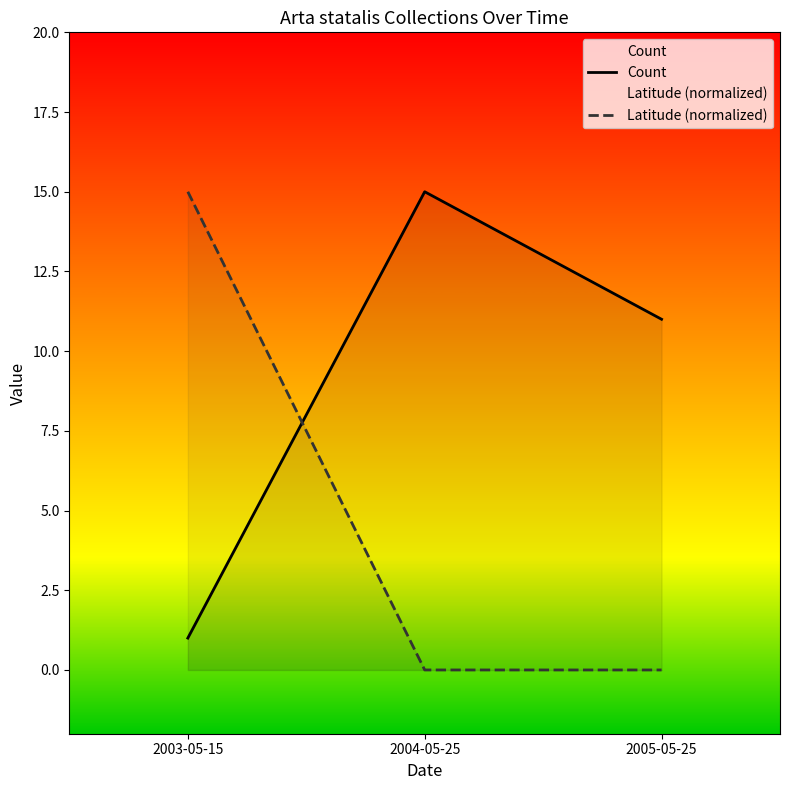

What is the spread (max minus min) of values at 2003-05-15?

14.0